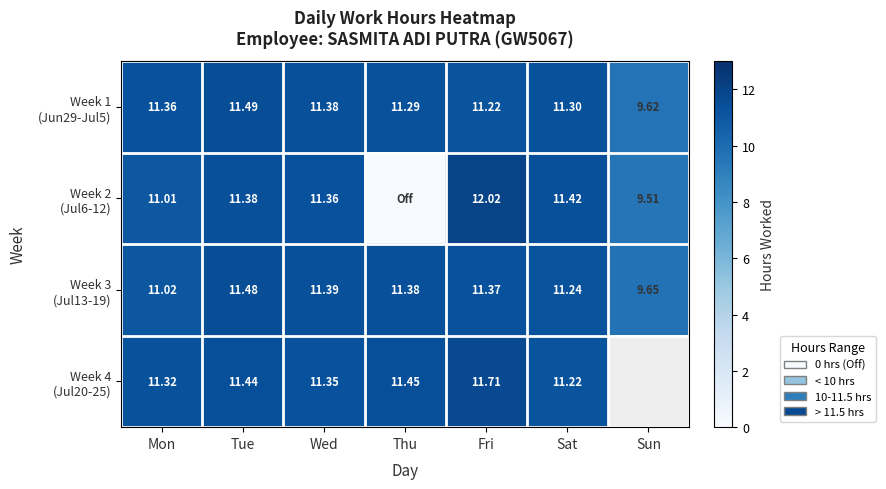

Where is Week 4 (Jul20-25) nearest to the value 11?

Sat